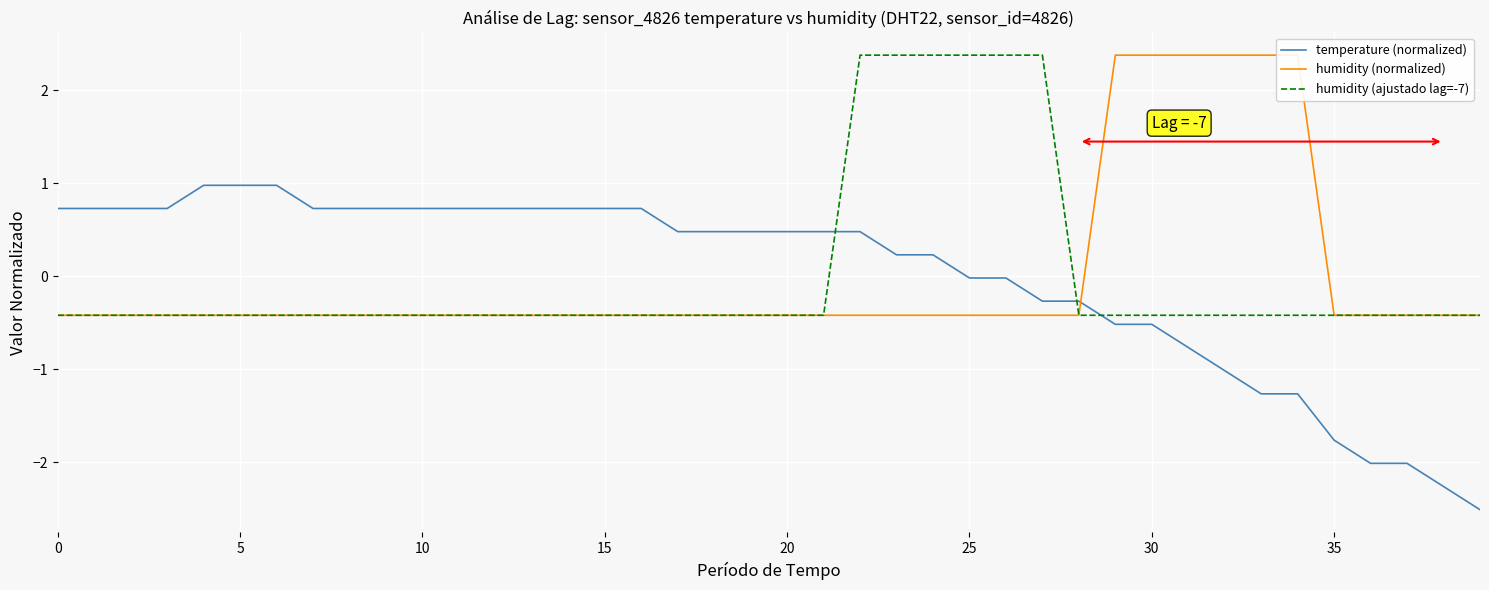

At which category is the sum across all series the highest?

22